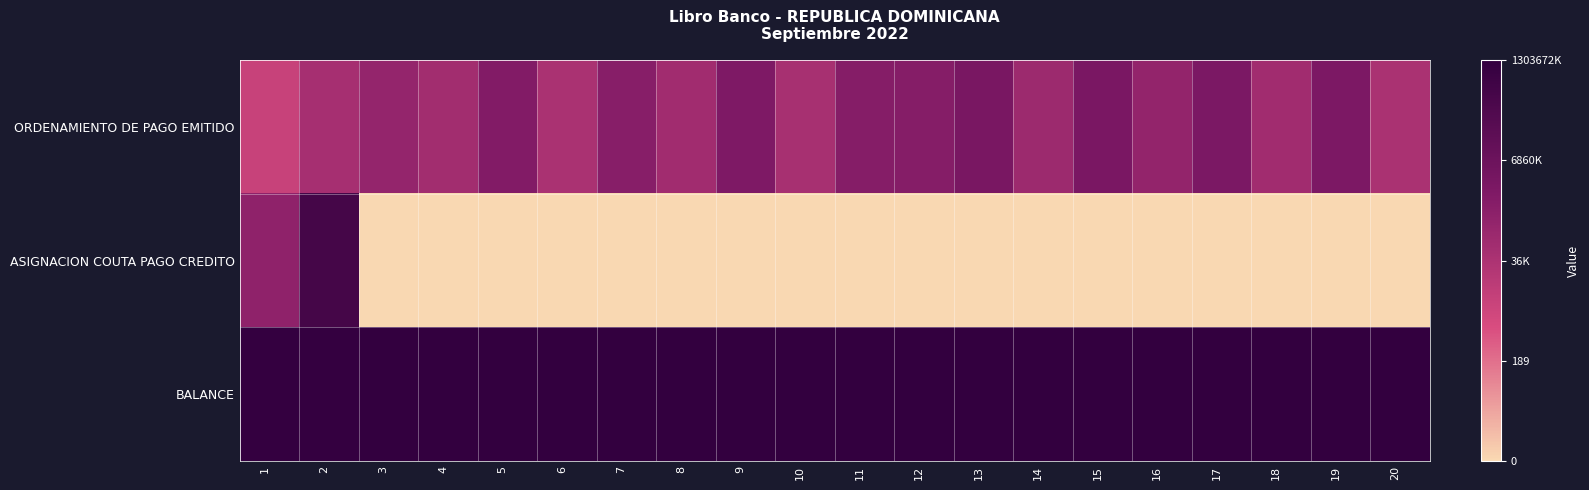

List the series in order of their overall mean, highest first.

BALANCE, ORDENAMIENTO DE PAGO EMITIDO, ASIGNACION COUTA PAGO CREDITO